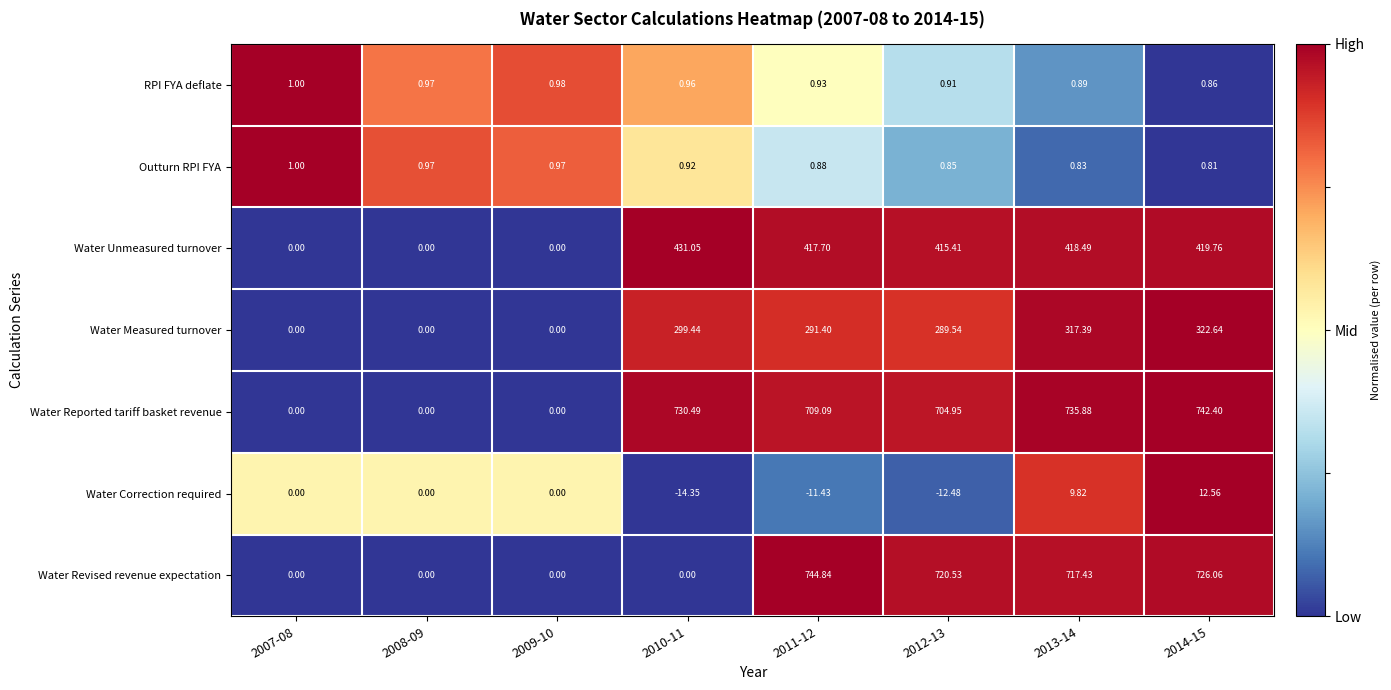

Which series changed the most between 2013-14 and 2014-15?

Water Revised revenue expectation